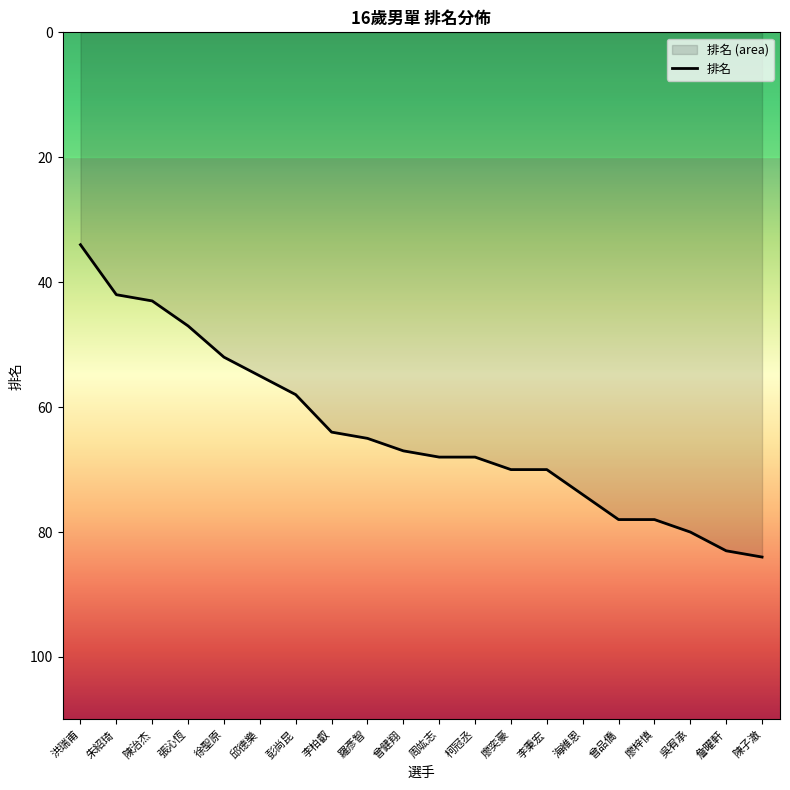

What is the value of the 13th point from the left?

70